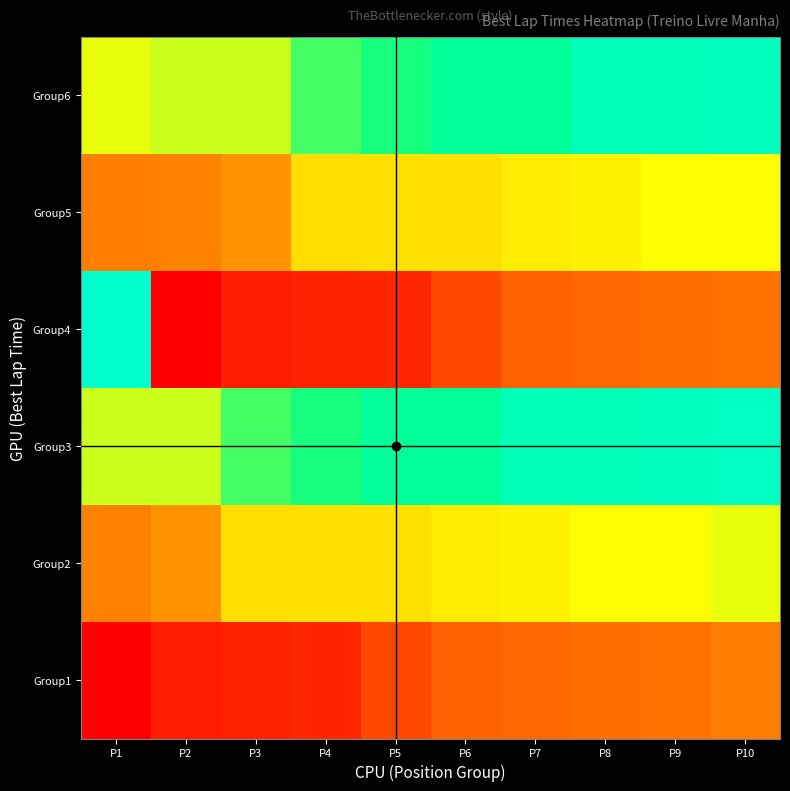

What is the difference between the second highest and second lowest values in the Group4 series?

0.3